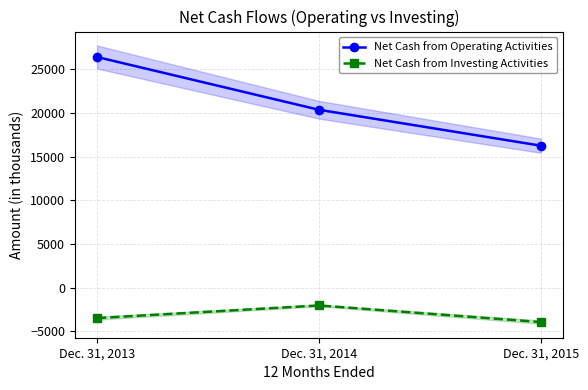

Is the value of Net Cash from Investing Activities at Dec. 31, 2014 greater than the value of Net Cash from Operating Activities at Dec. 31, 2014?

No